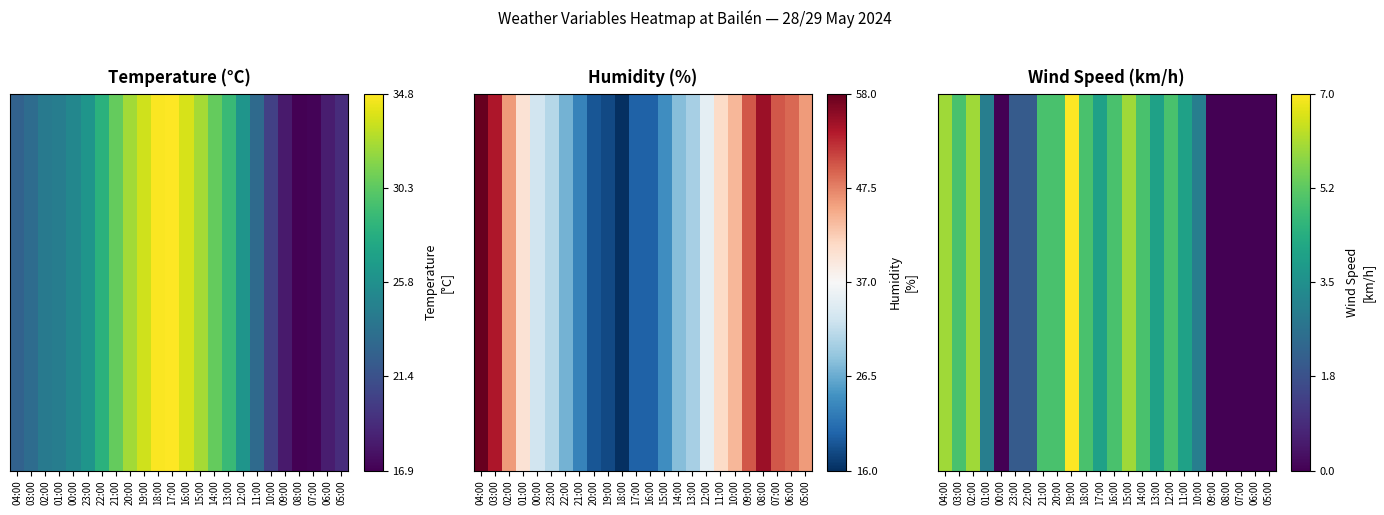

Read the value at 19:00.

7